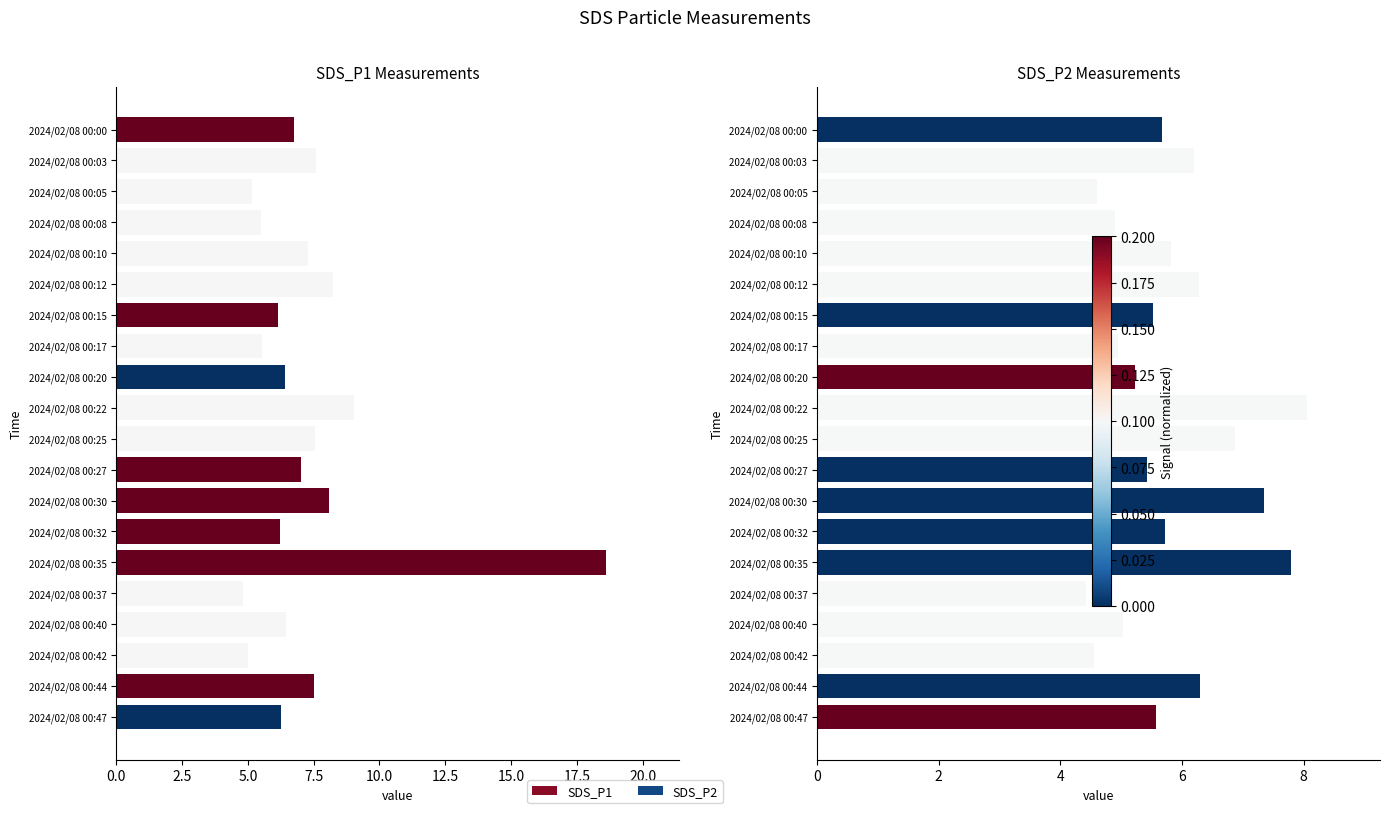

Rank the series by their maximum value, from highest to lowest.

SDS_P1, SDS_P2